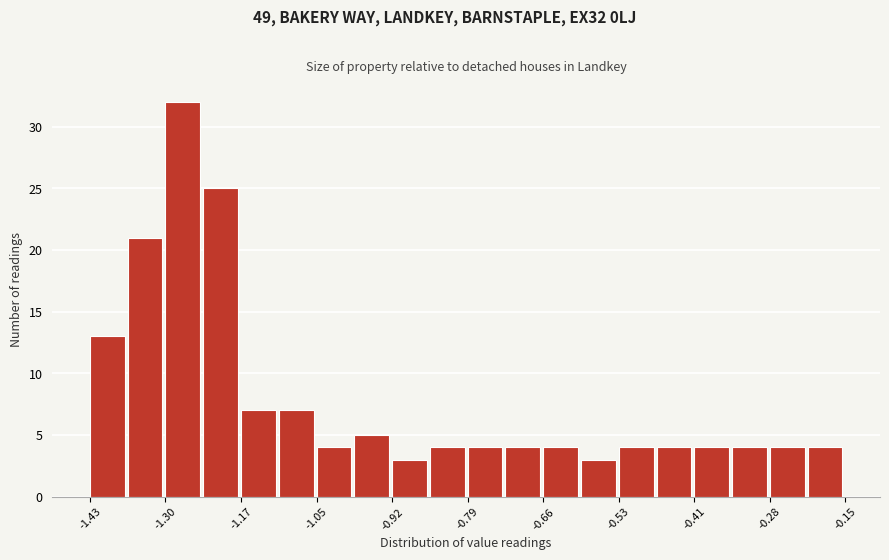

Around what value on the x-axis is the tallest bar? Give the approximate position of its centre, as read against the axis.

-1.28